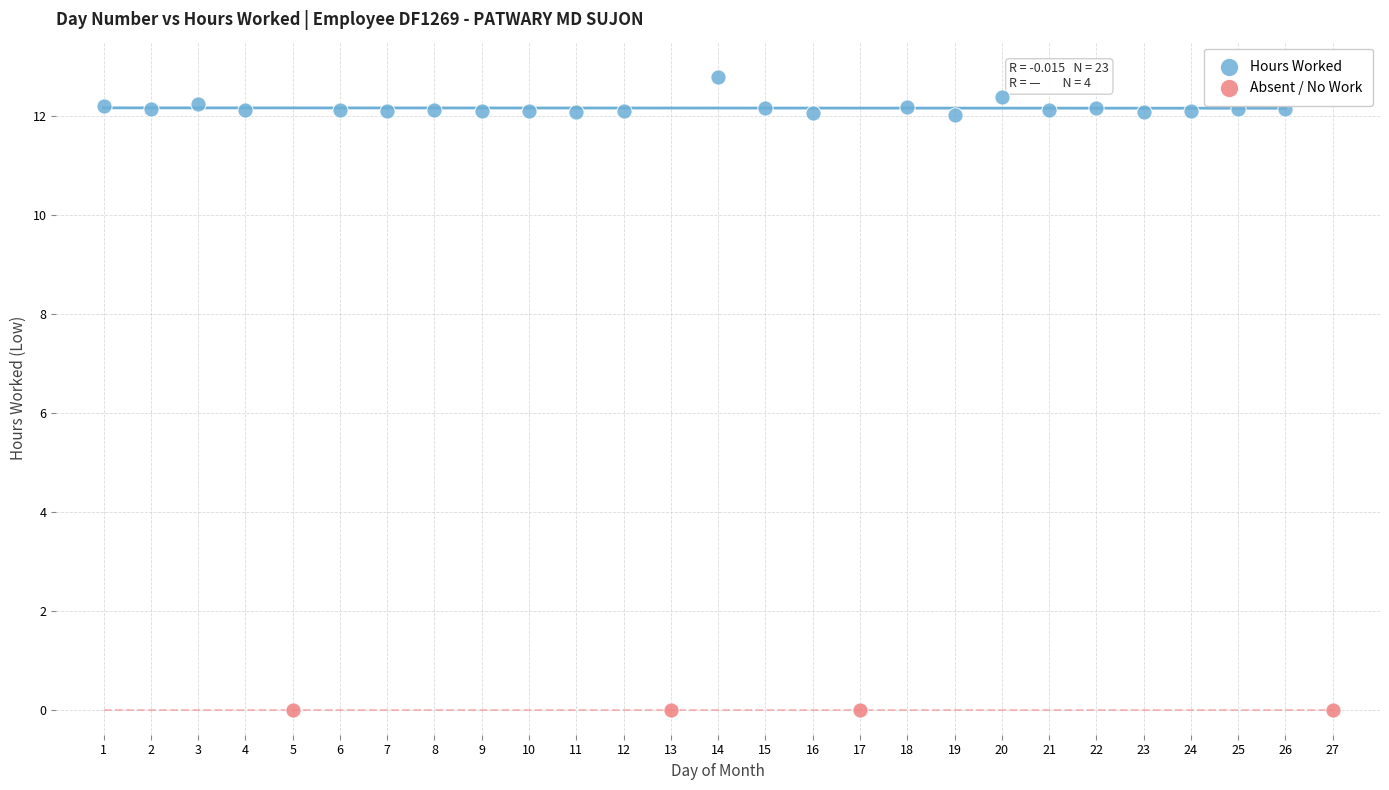

Which series reaches the minimum Y coordinate?

Absent / No Work